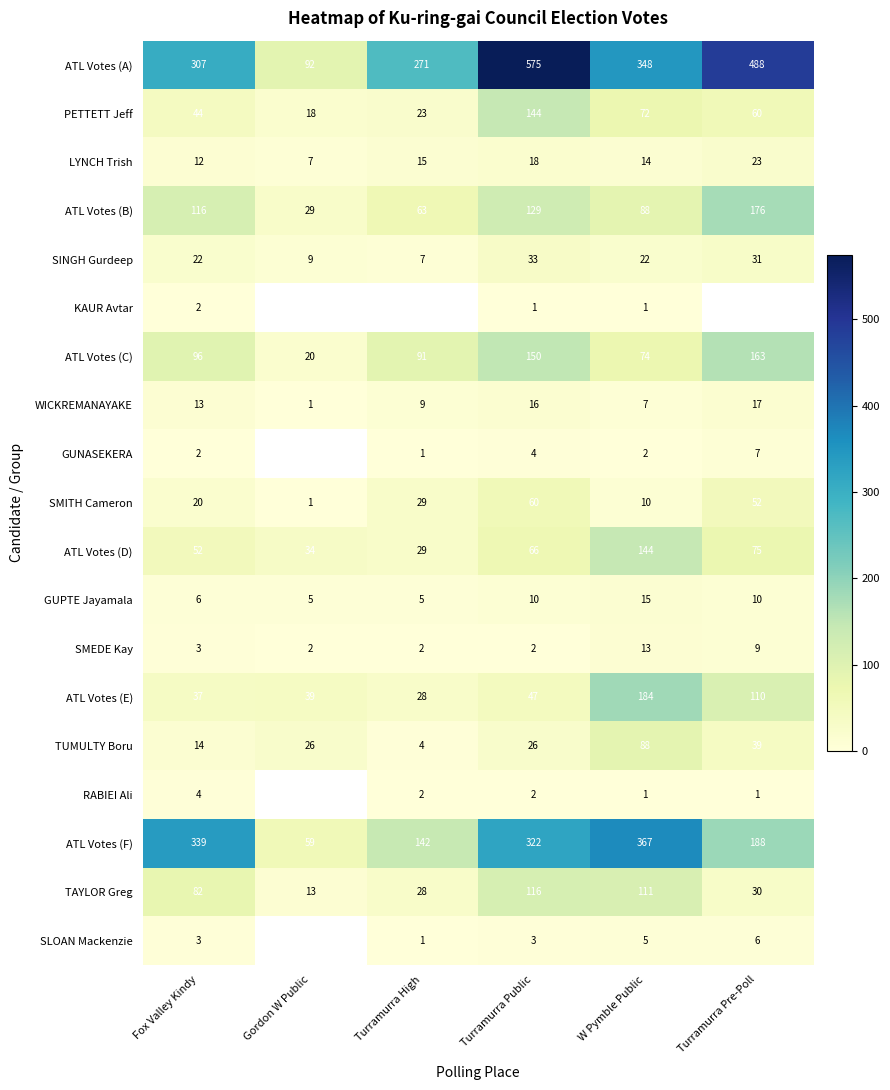

What is the sum of the ATL Votes (E) values at W Pymble Public and Fox Valley Kindy?

221